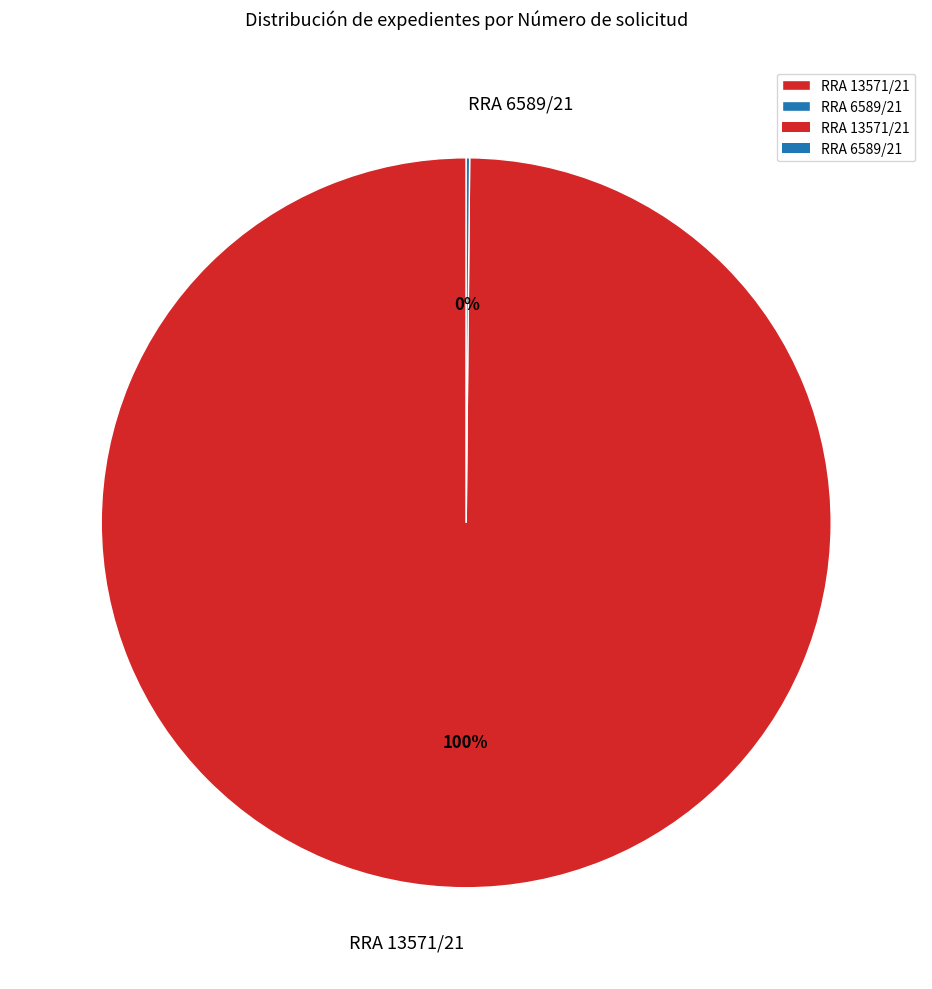

What is the largest slice in the pie chart?

RRA 13571/21